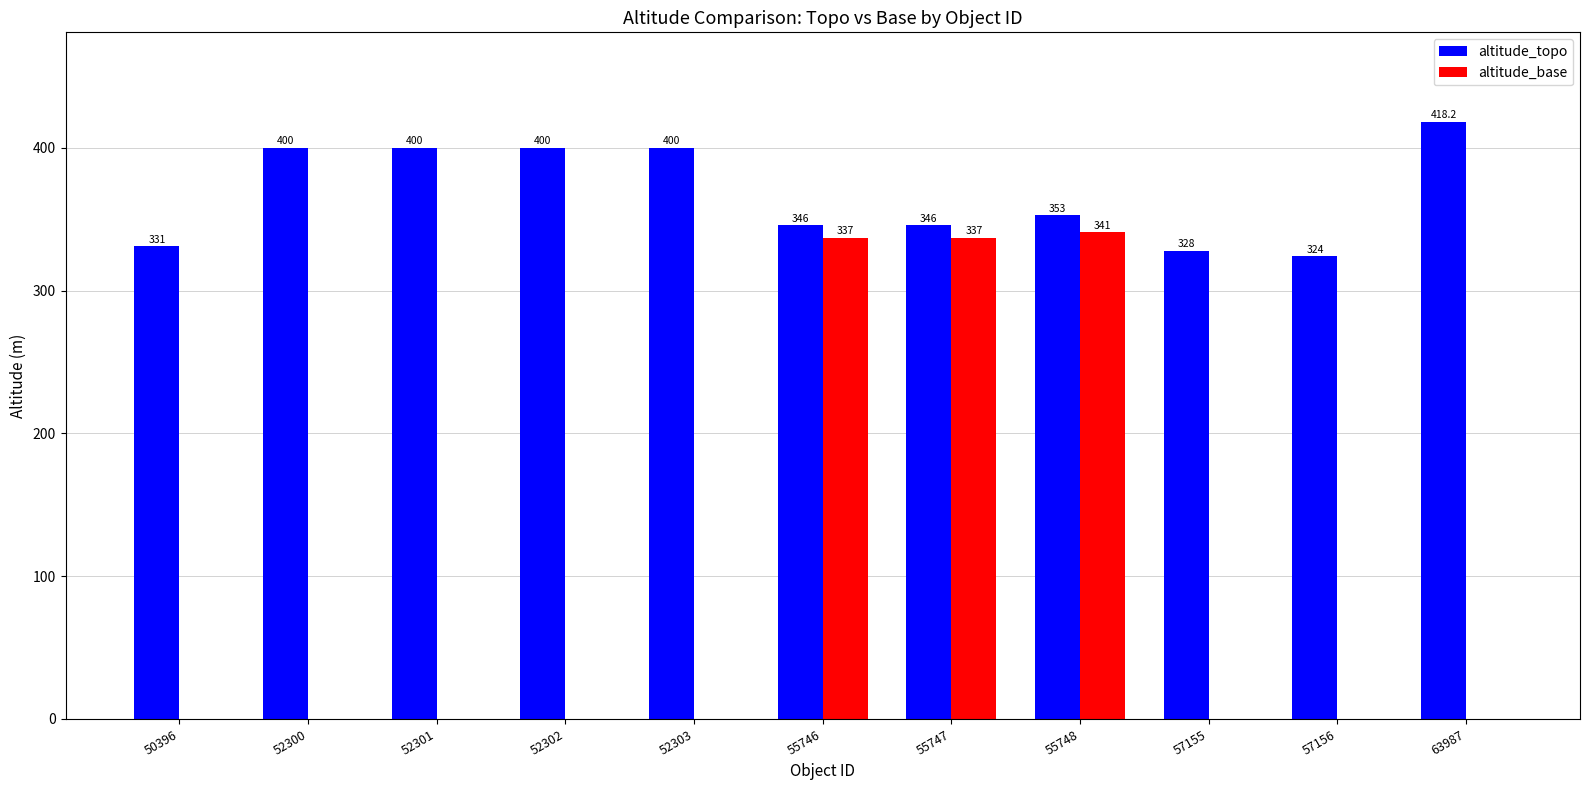

The altitude_base series shows 157.7 at 52300. True or false?

False